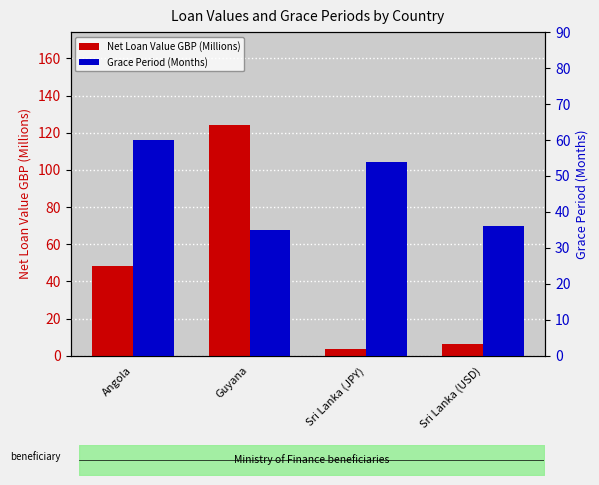

At which label does Grace Period (Months) first exceed 54?

Angola